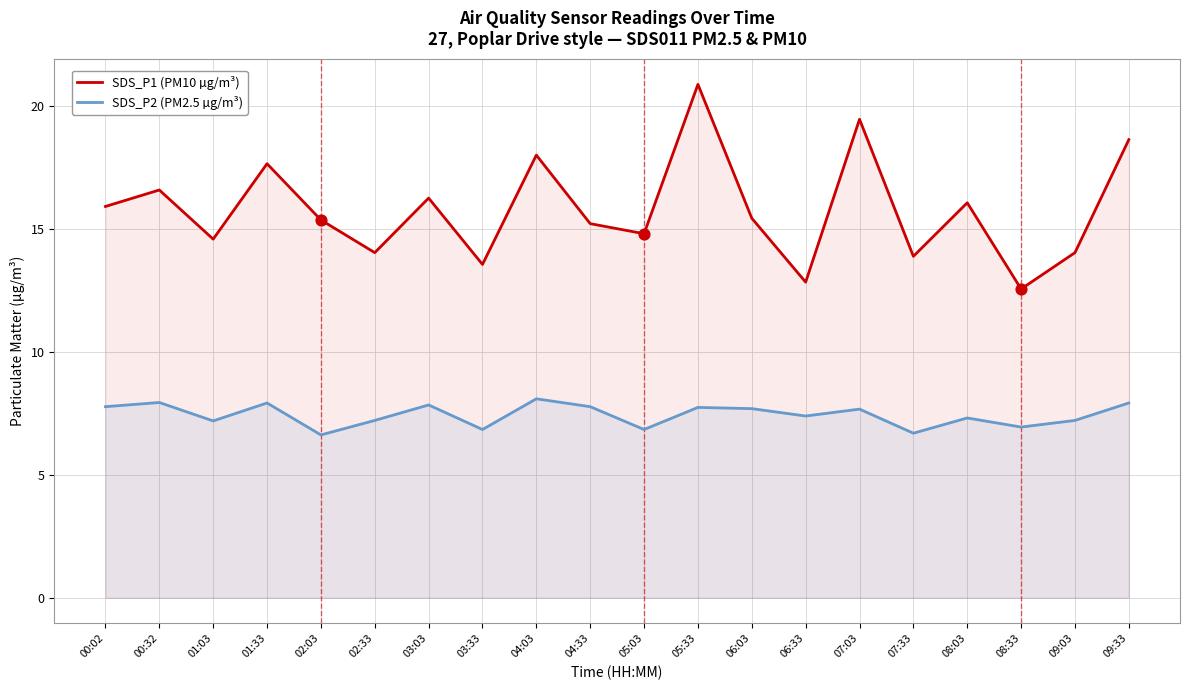

What are all the series names shown in the legend?

SDS_P1 (PM10 µg/m³), SDS_P2 (PM2.5 µg/m³)